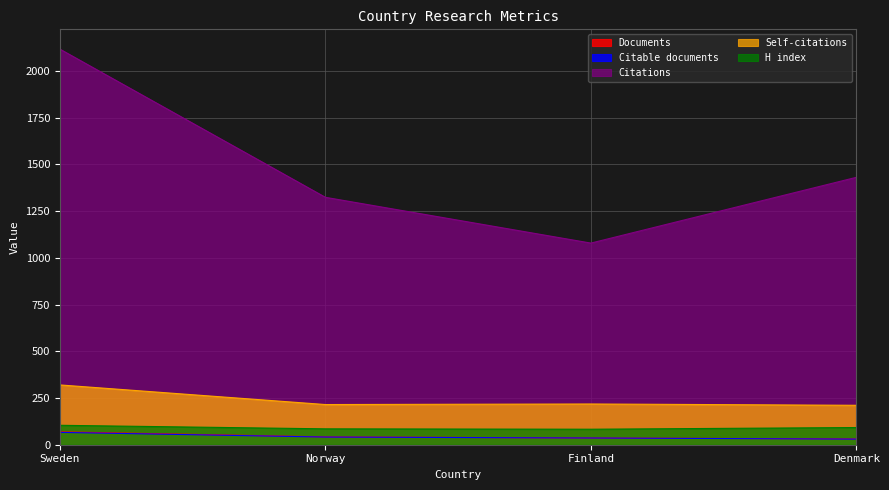

What are all the series names shown in the legend?

Documents, Citable documents, Citations, Self-citations, H index